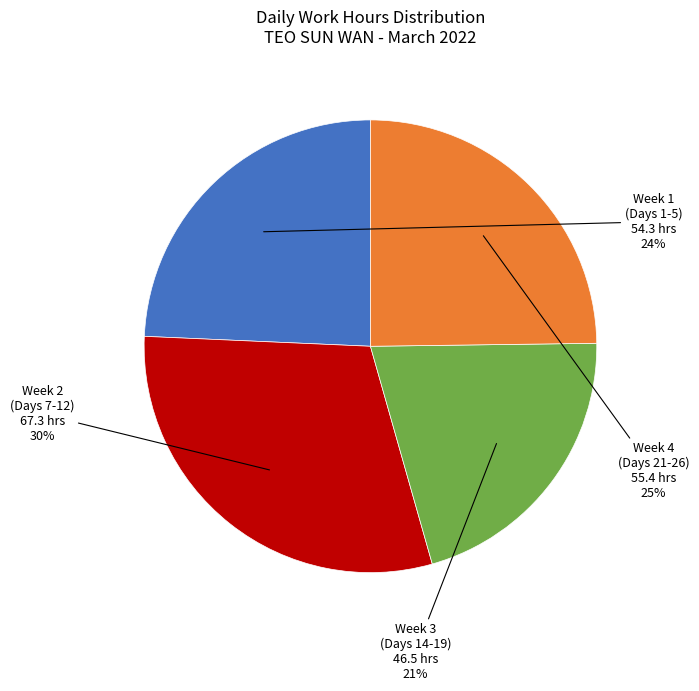

To the nearest percent, what is the average slice percentage?

25%